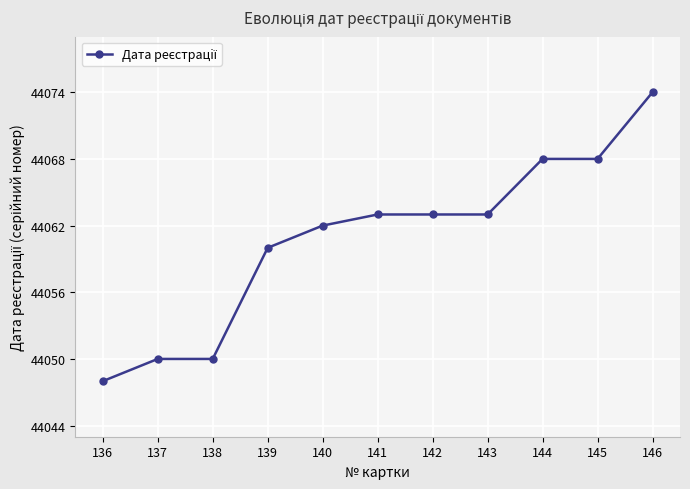

Is it true that the value at 143 is 44063?

True